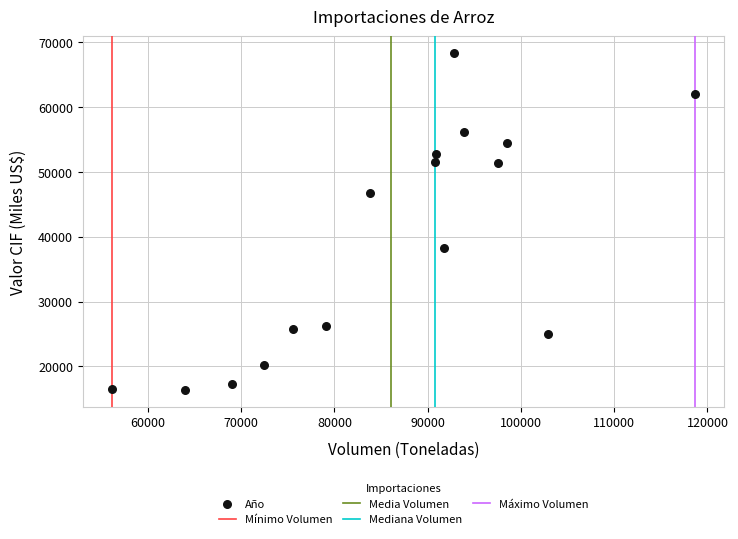

What is the range of X values (max minus min)?

62526.9